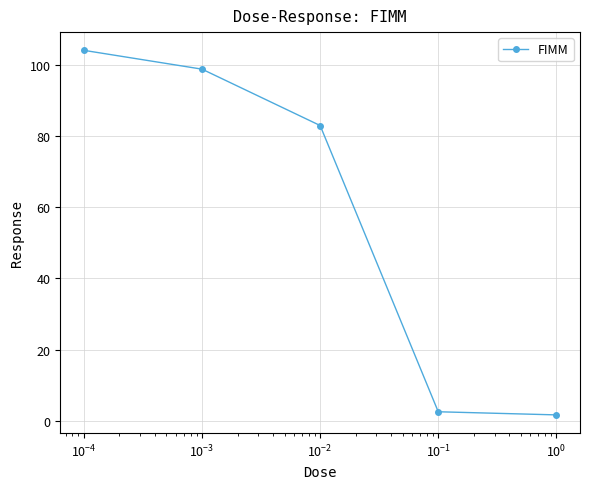

How many lines are shown in the chart?

1